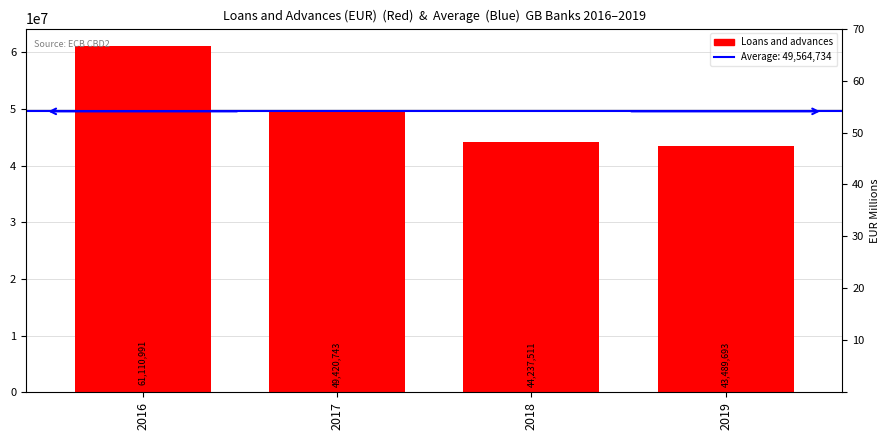

Read the value at 2018, to the nearest 50.

44237500